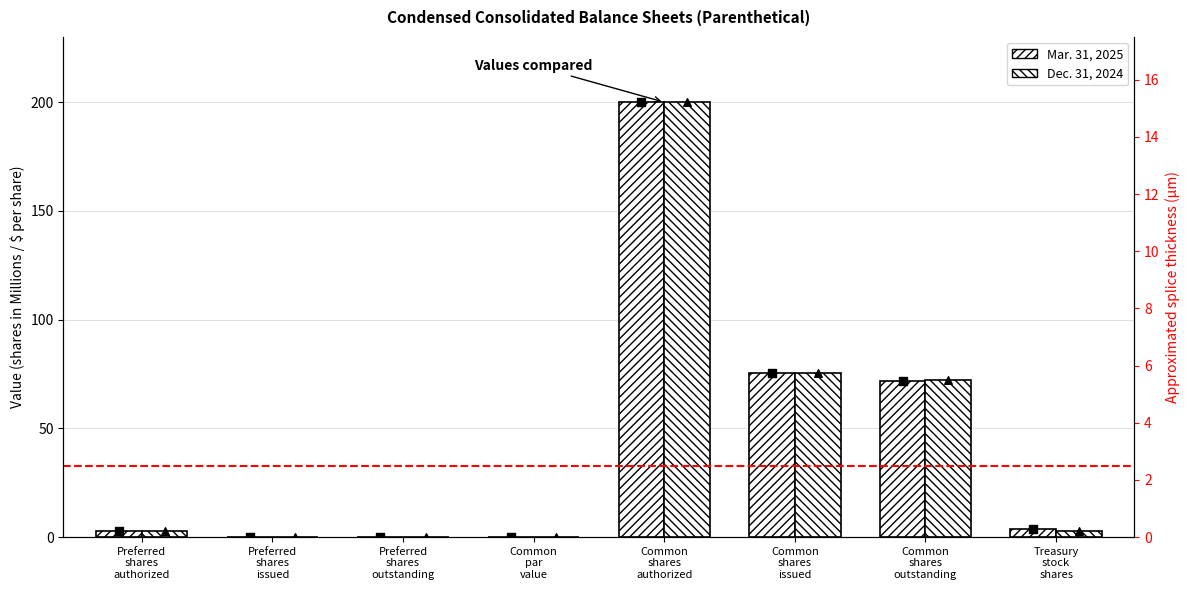

What is the total value across all series at Preferred
shares
authorized?

6.0